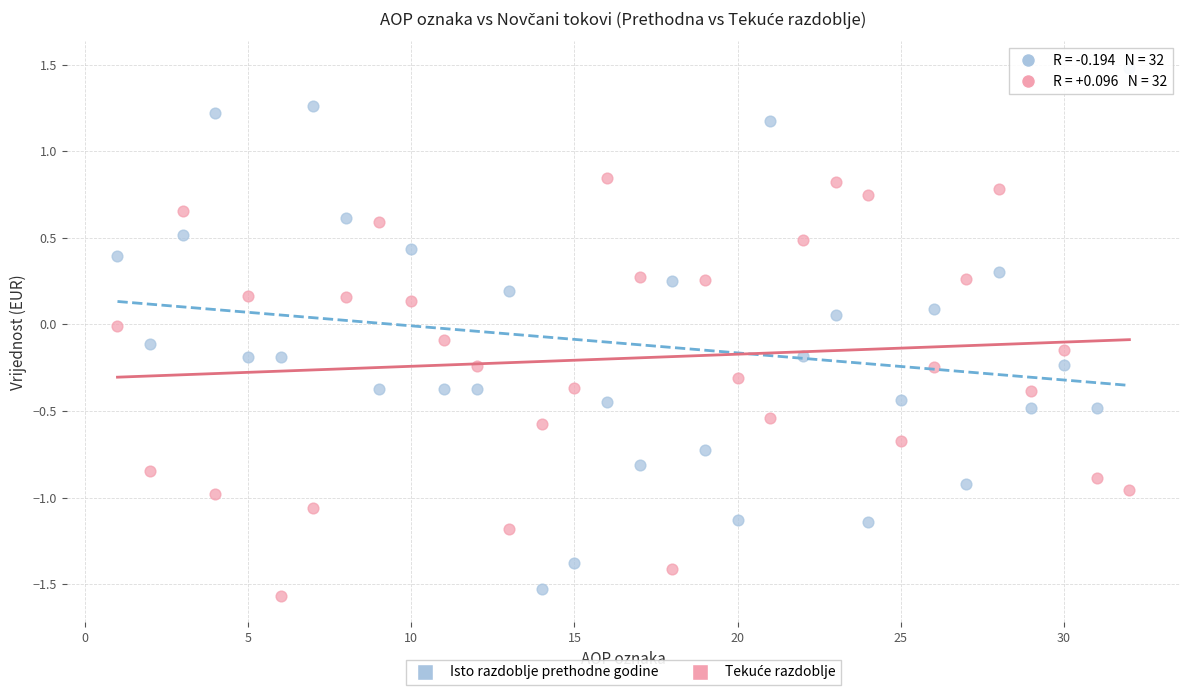

Which series contains the highest Y value?

Isto razdoblje prethodne godine